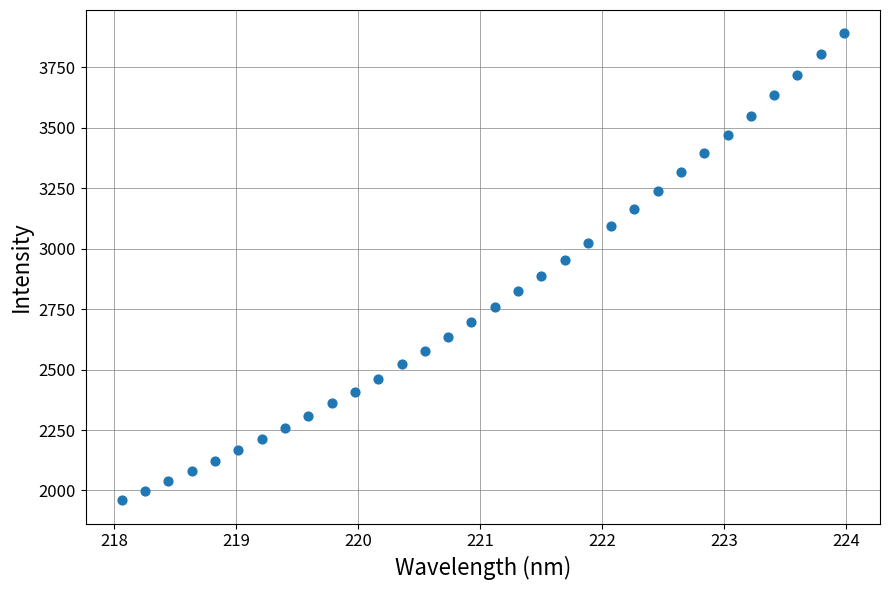

What is the range of Y values (max minus min)?

1930.0